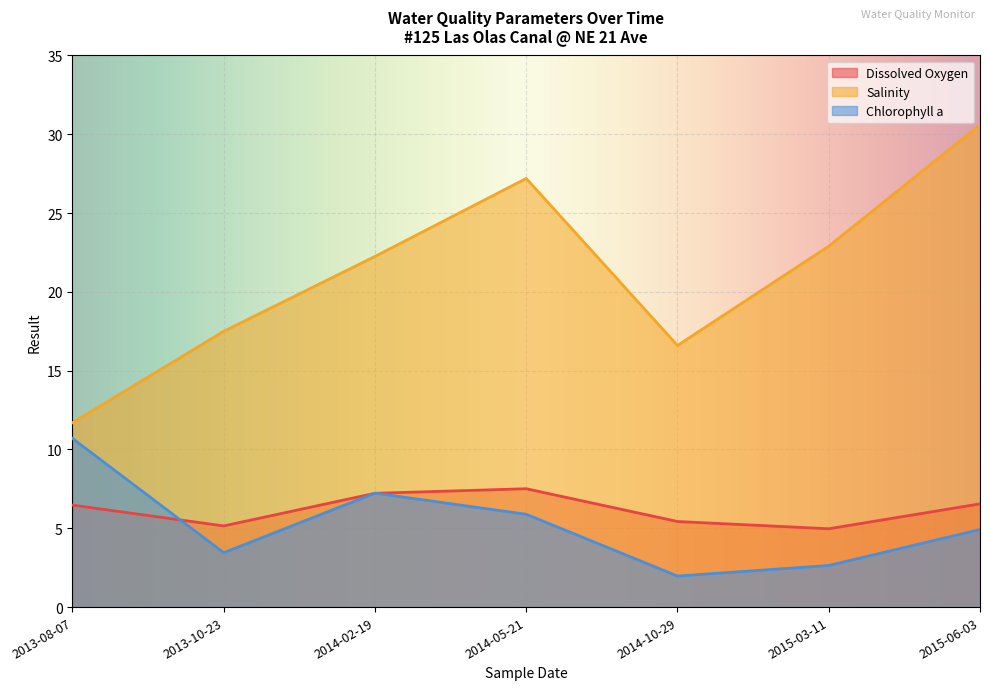

At which category does Dissolved Oxygen reach its first local peak?

2014-05-21